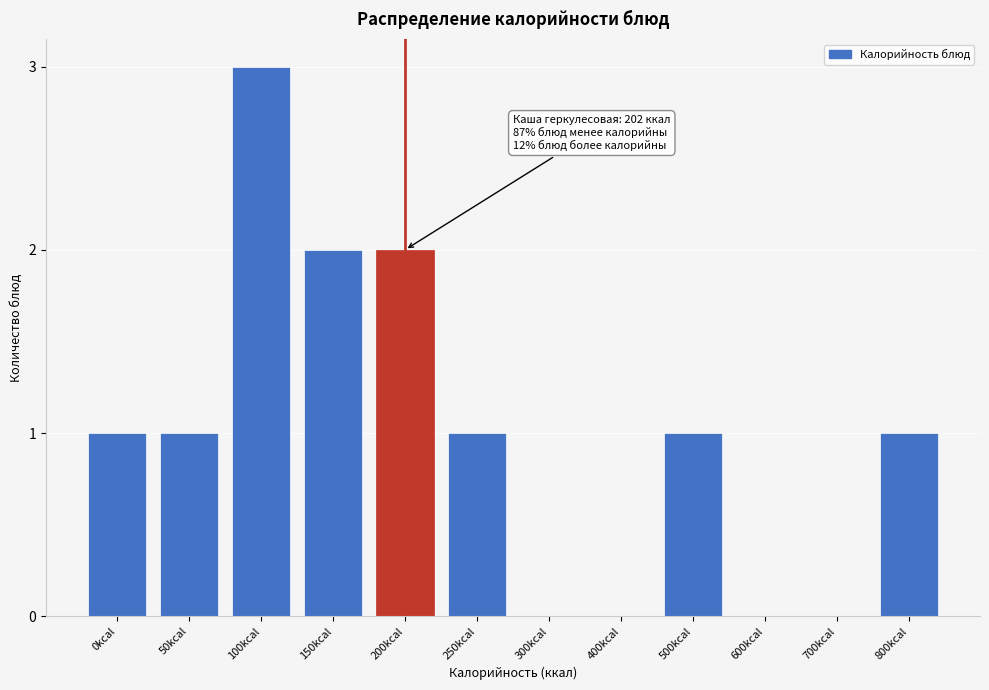

Reading left to right, list all the values displayed in this chart.

0kcal=1	50kcal=1	100kcal=3	150kcal=2	200kcal=2	250kcal=1	300kcal=0	400kcal=0	500kcal=1	600kcal=0	700kcal=0	800kcal=1